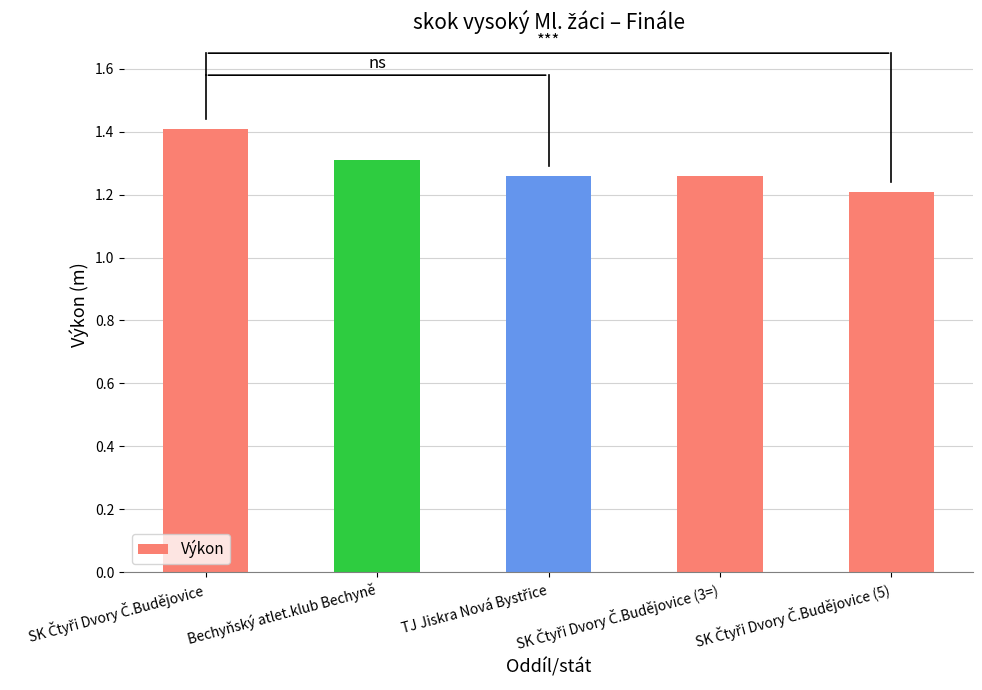

How many bars are there in total?

5